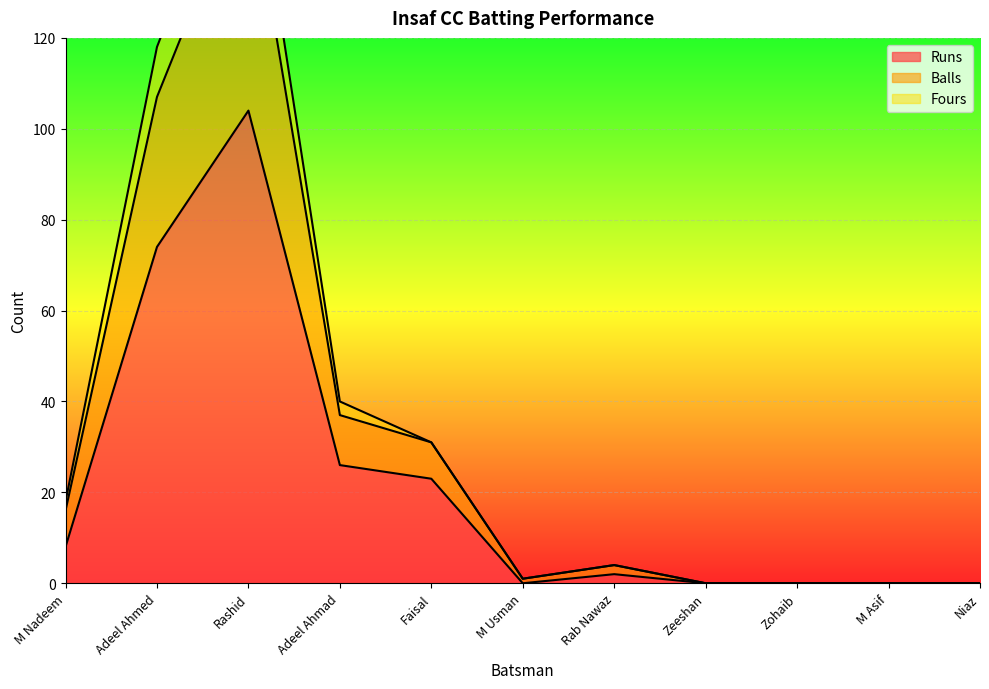

Rank the categories by Balls value from highest to lowest.

Rashid, Adeel Ahmed, Adeel Ahmad, Faisal, M Nadeem, Rab Nawaz, M Usman, Zeeshan, Zohaib, M Asif, Niaz